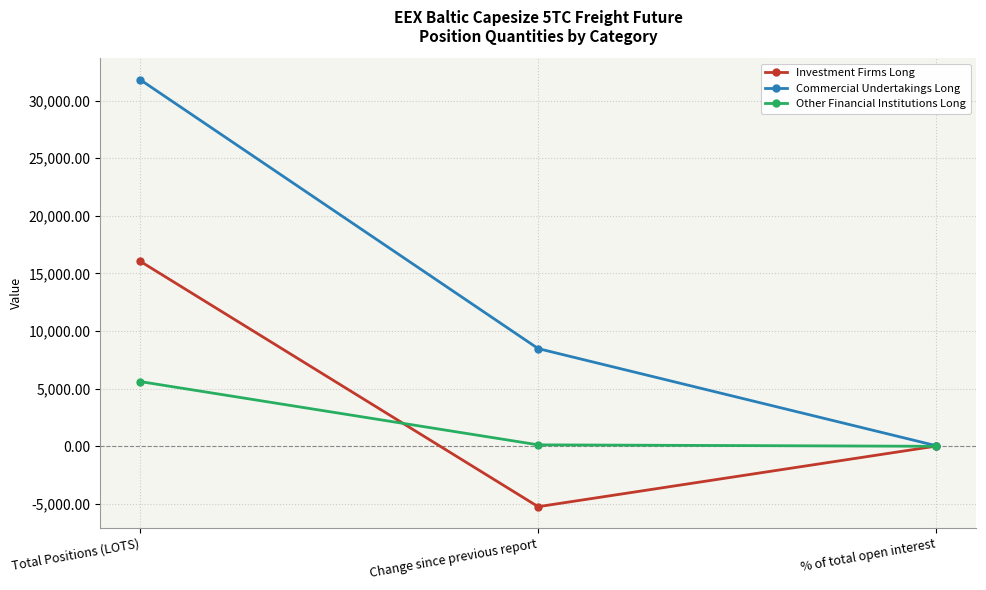

Which series has the widest spread of values?

Commercial Undertakings Long